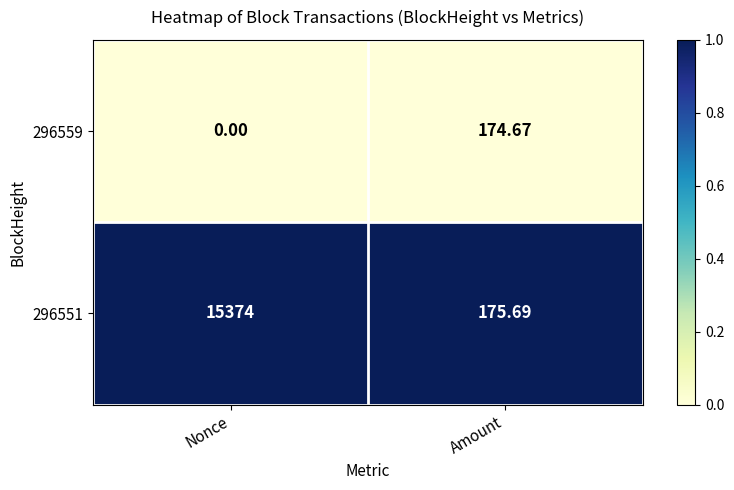

Rank the series by their maximum value, from lowest to highest.

296559, 296551